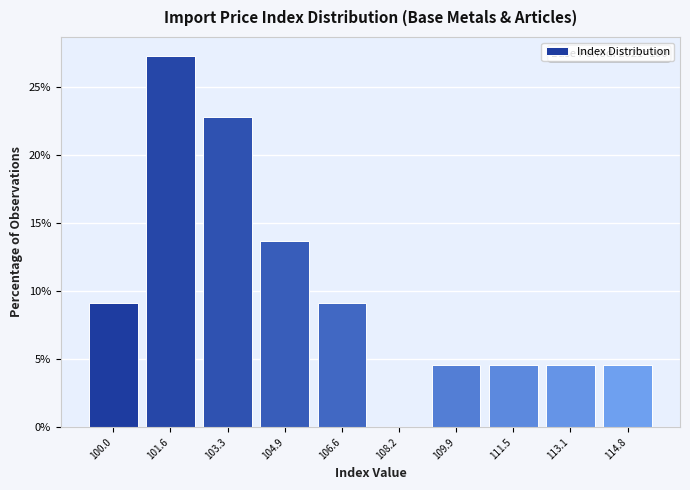

Reading left to right, list all the values displayed in this chart.

100.0=9.1	101.6=27.3	103.3=22.7	104.9=13.6	106.6=9.1	108.2=0.0	109.9=4.5	111.5=4.5	113.1=4.5	114.8=4.5